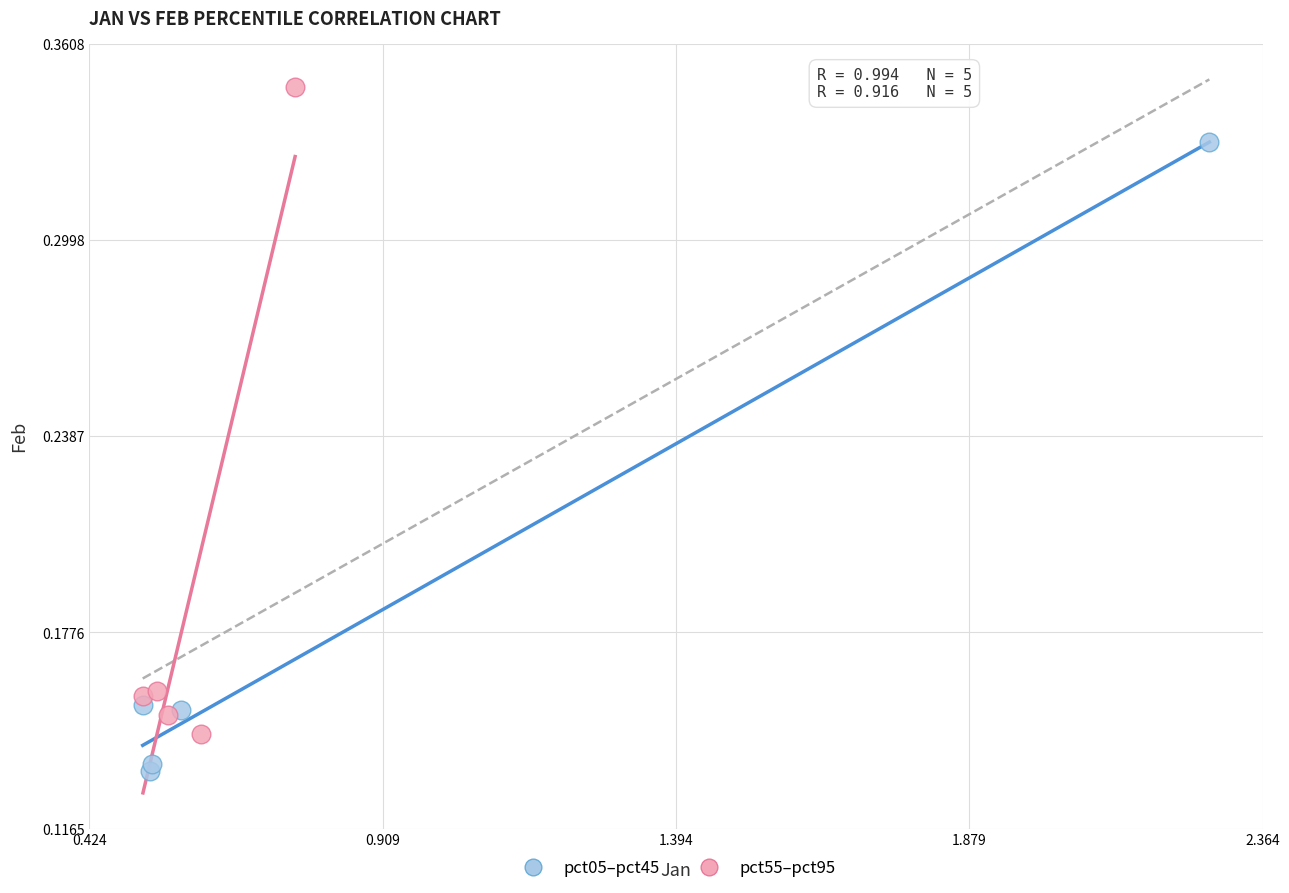

Which series reaches the minimum Y coordinate?

pct05–pct45